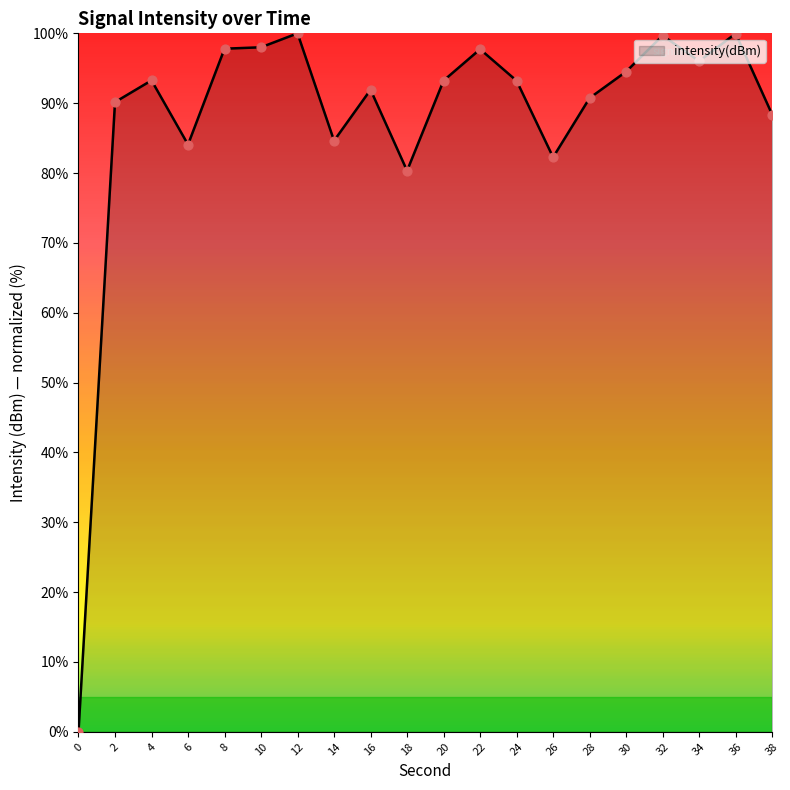

What is the change in value from 12 to 22?

-2.3